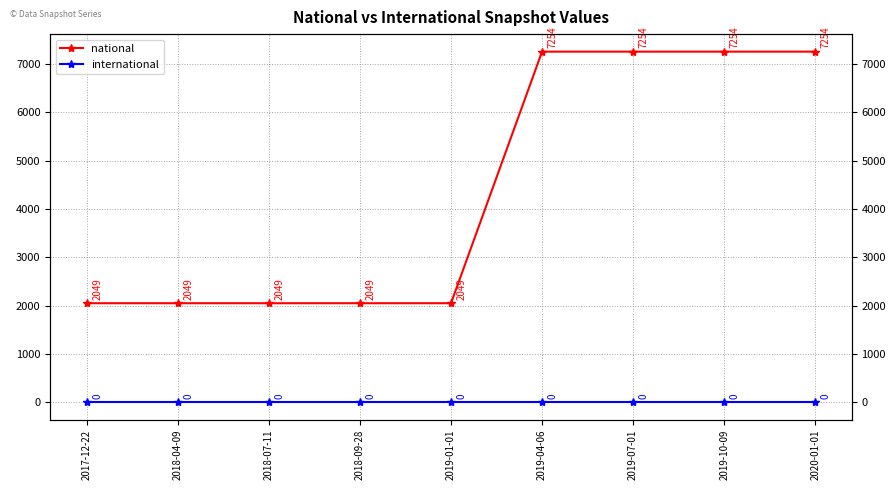

Reading left to right, transcribe all the data shown in this chart.

national: 2049	2049	2049	2049	2049	7254	7254	7254	7254
international: 0	0	0	0	0	0	0	0	0